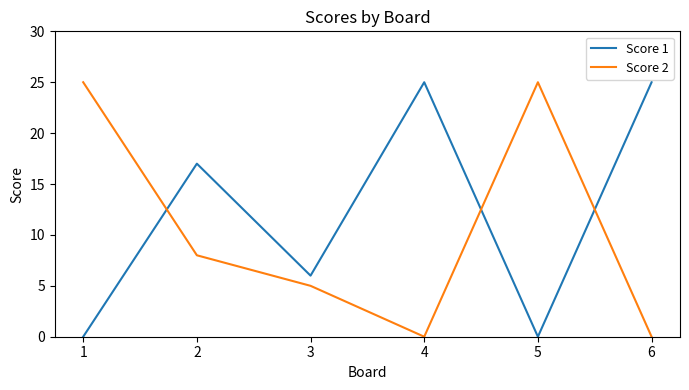

In Score 1, how many points are higher than both neighbors (excluding endpoints)?

2